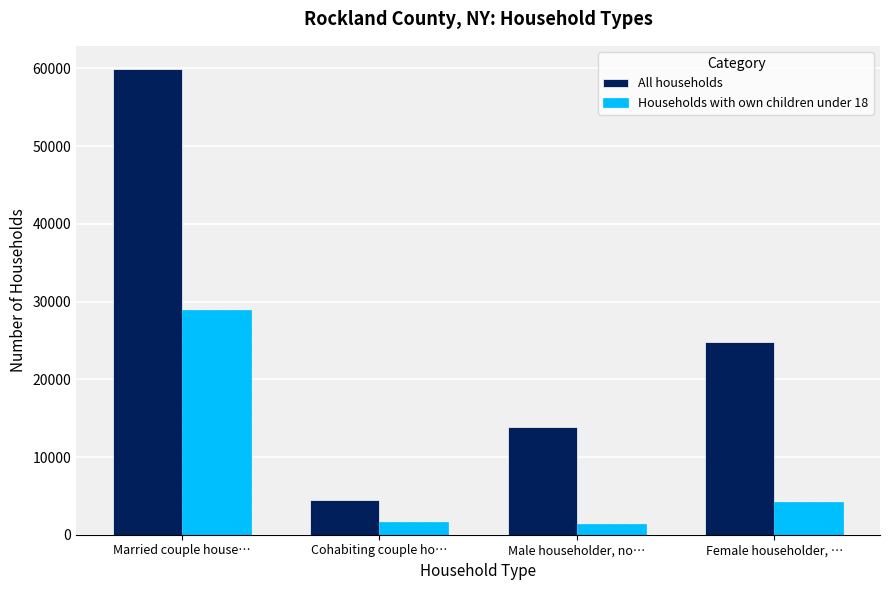

What is the value of the Households with own children under 18 bar at the 4th from the left?

4253